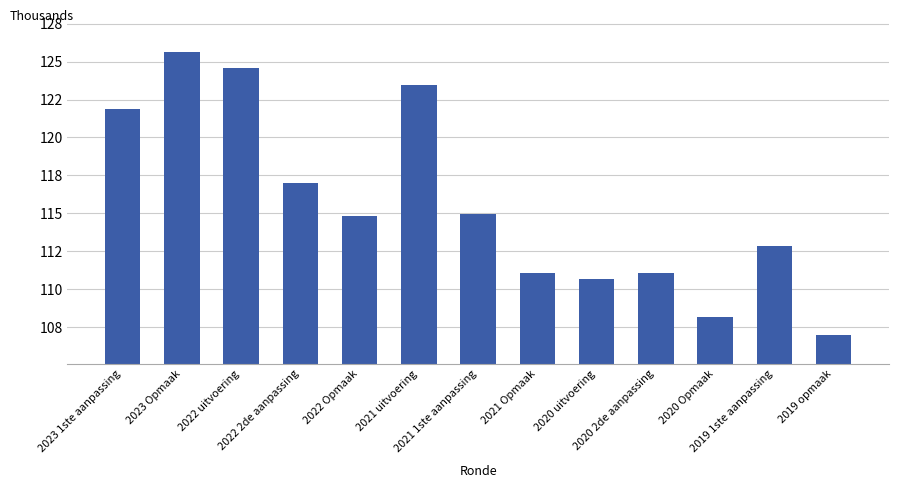

The chart shows a value of 115.0 at 2021 1ste aanpassing. True or false?

True